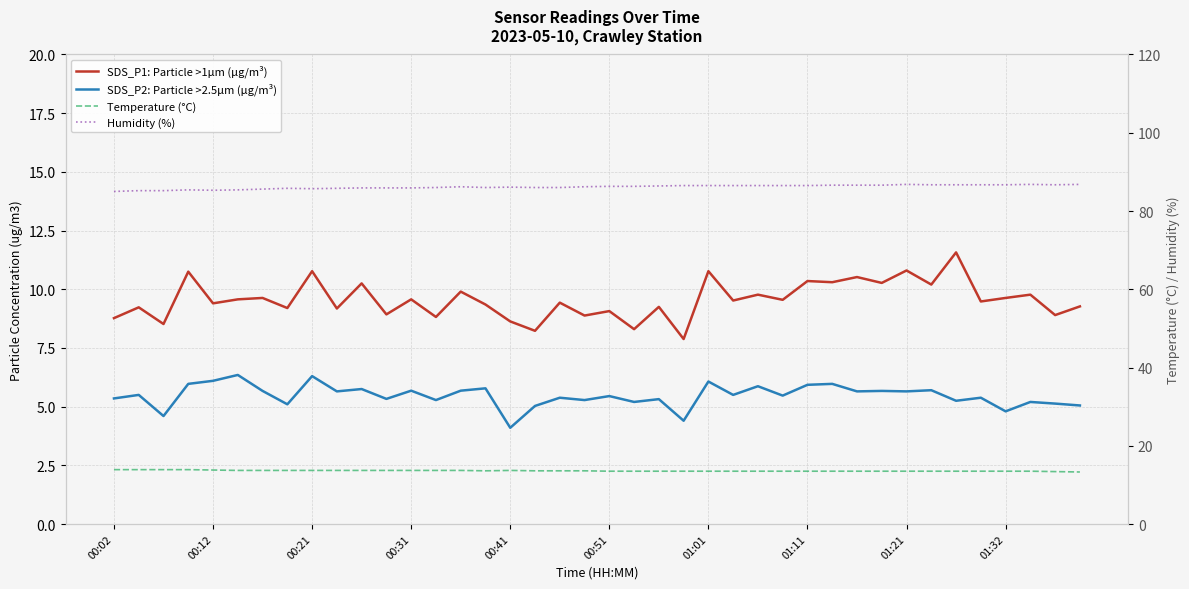

Rank the series at 01:21 from highest to lowest value.

Humidity (%), Temperature (°C), SDS_P1: Particle >1µm (µg/m³), SDS_P2: Particle >2.5µm (µg/m³)